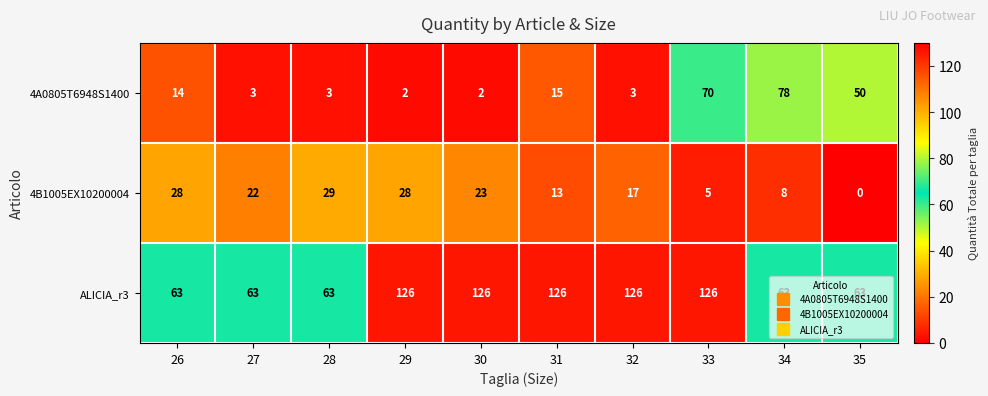

Is it true that 4A0805T6948S1400 equals 3 at 28?

True